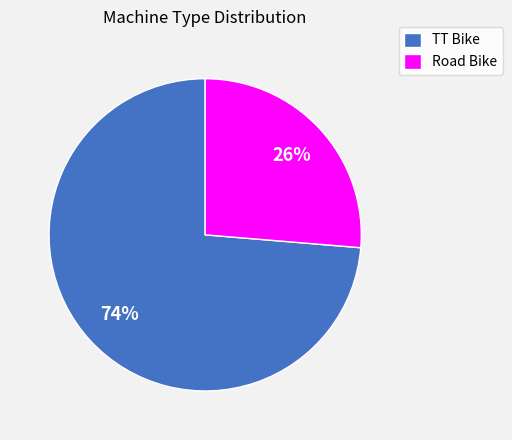

Which slice is the largest?

TT Bike